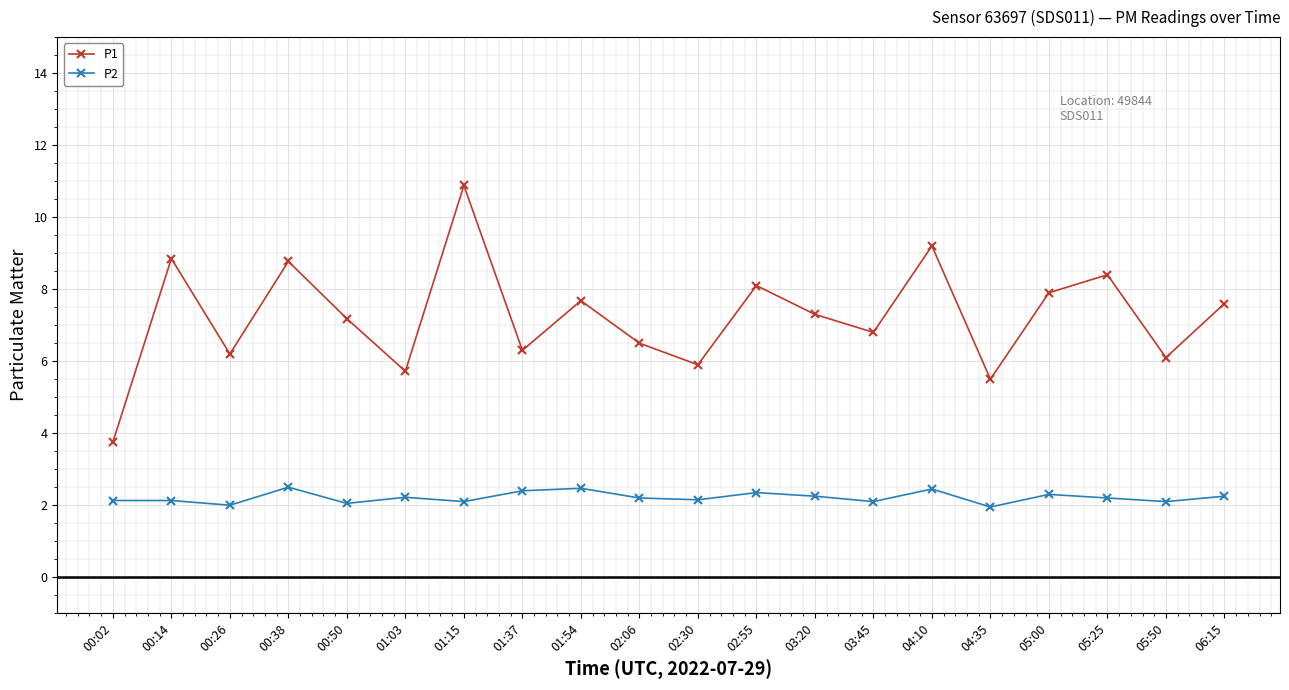

At which label does P2 first exceed 2?

00:02